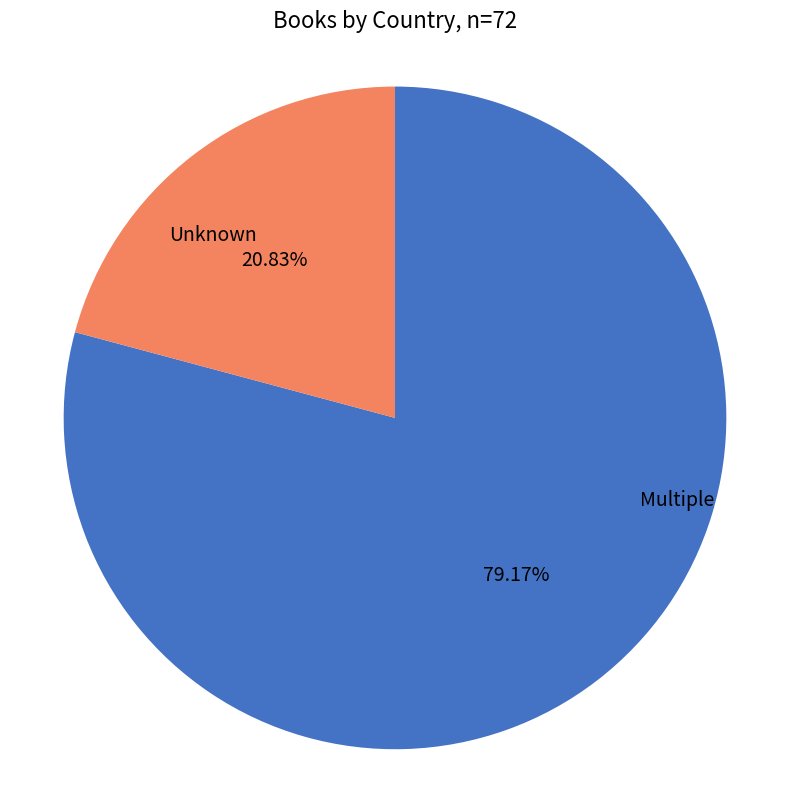

Does any single category account for the majority?

Yes